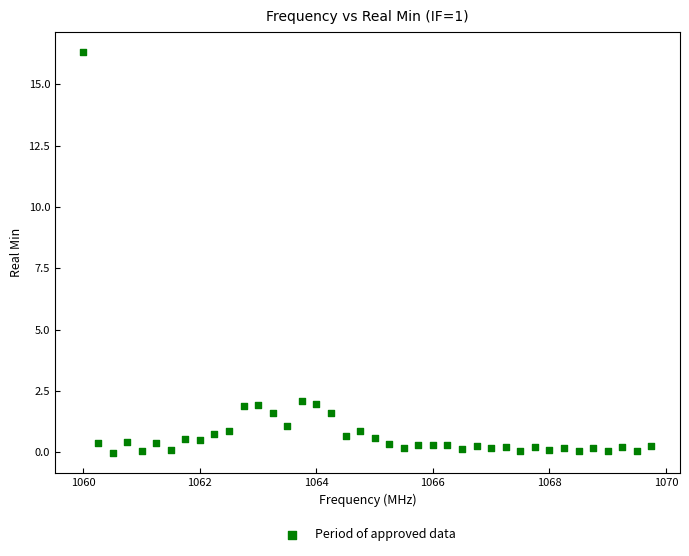

What is the range of X values (max minus min)?

9.8